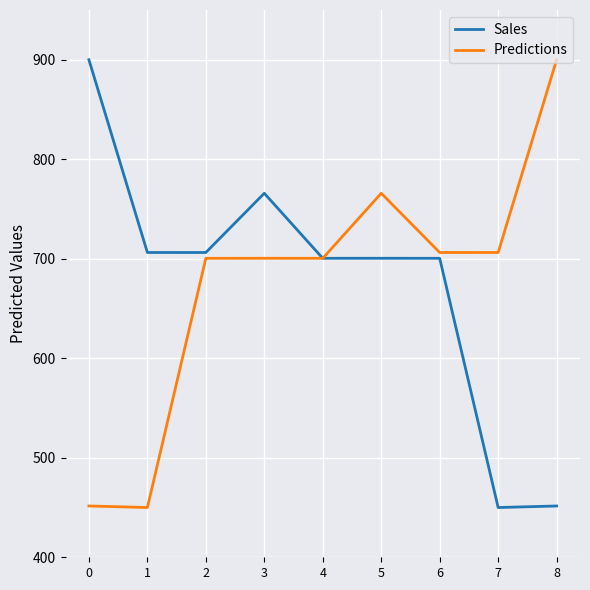

Is the value of Predictions at 1 greater than the value of Sales at 5?

No